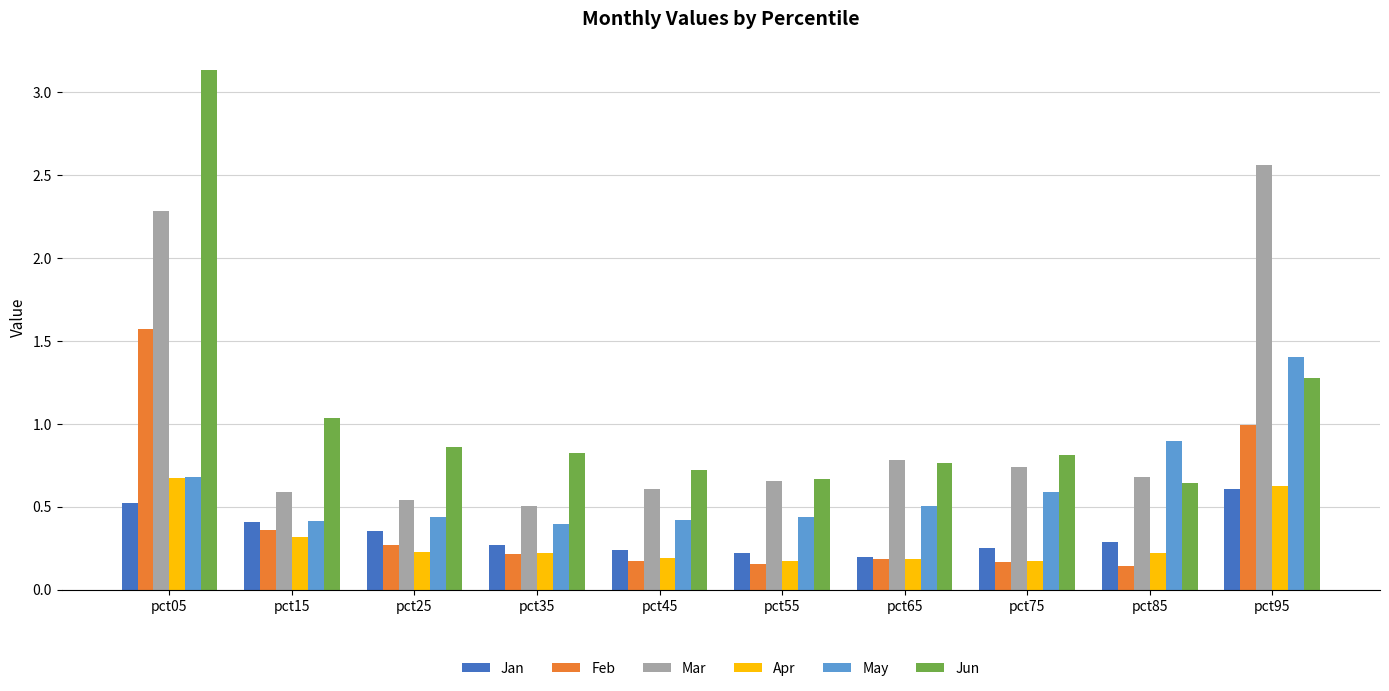

What is the sum of the Jun values at pct55 and pct65?

1.4